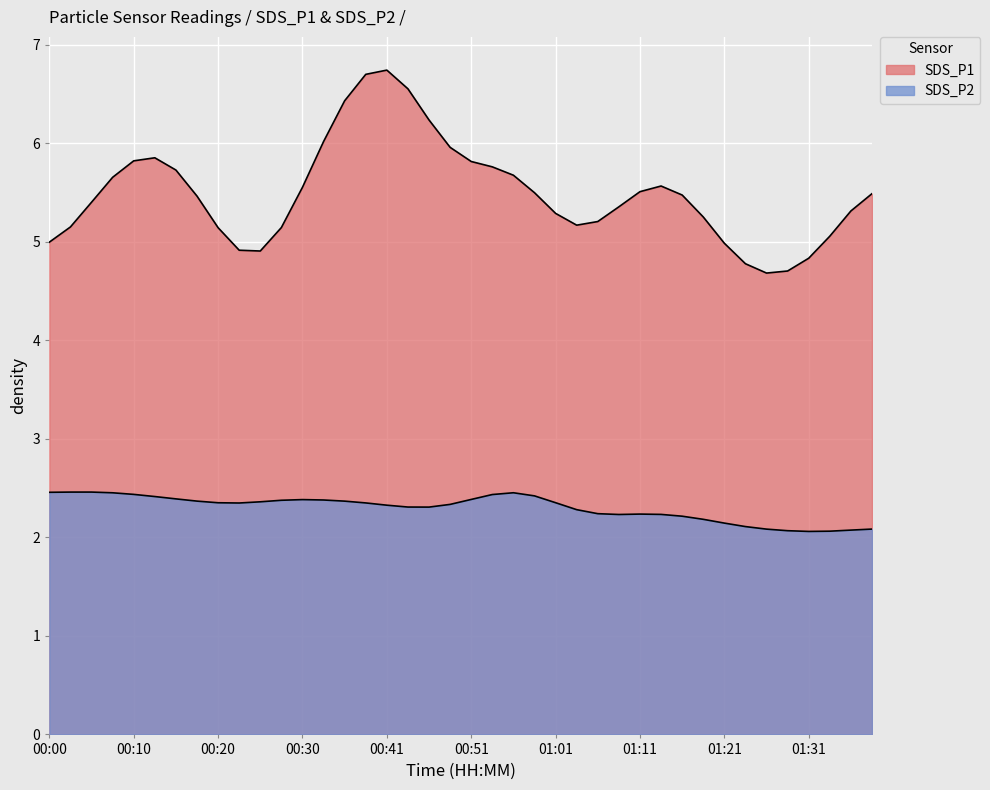

True or false: SDS_P1 and SDS_P2 intersect in this chart.

False